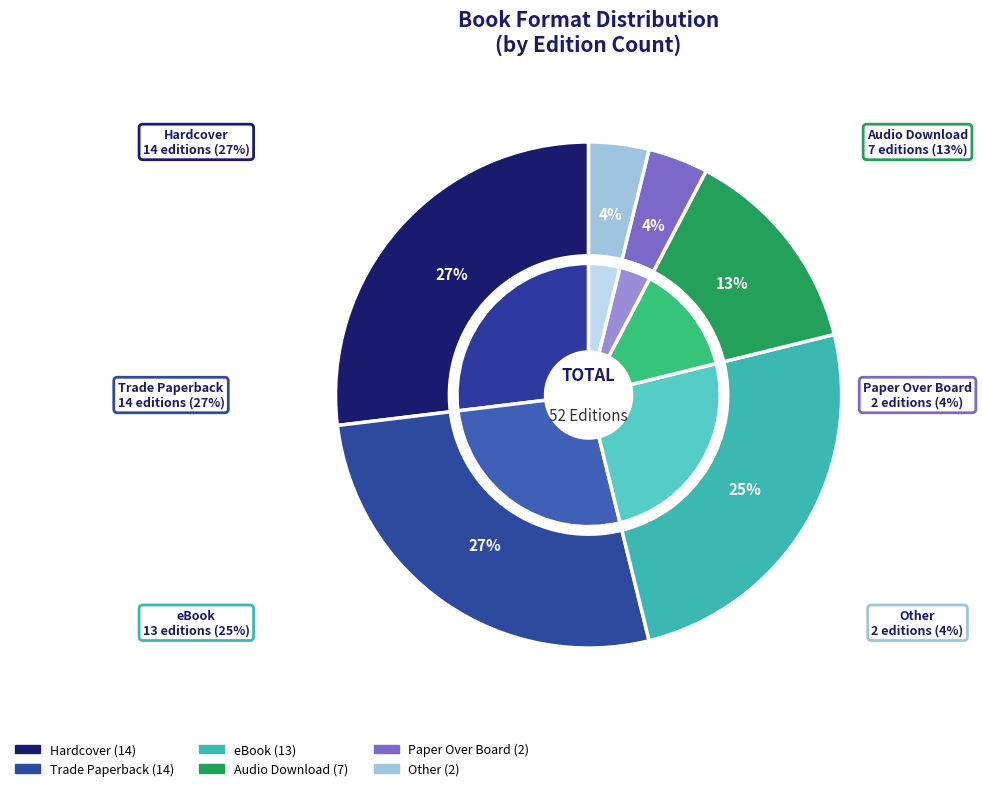

Count the number of slices in the pie.

6